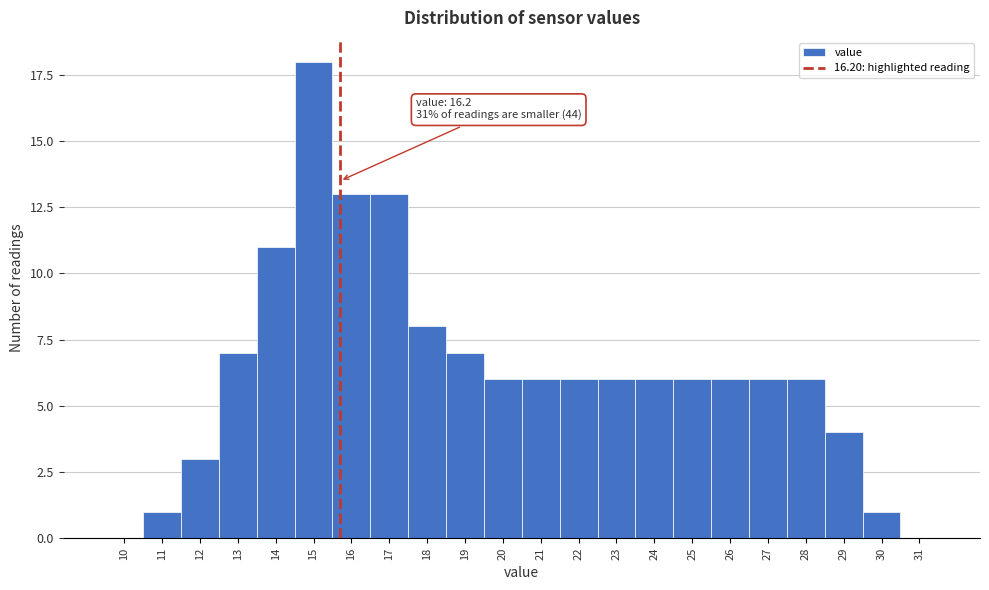

Reading right to left, what are all the values shown in this chart?

31=0	30=1	29=4	28=6	27=6	26=6	25=6	24=6	23=6	22=6	21=6	20=6	19=7	18=8	17=13	16=13	15=18	14=11	13=7	12=3	11=1	10=0